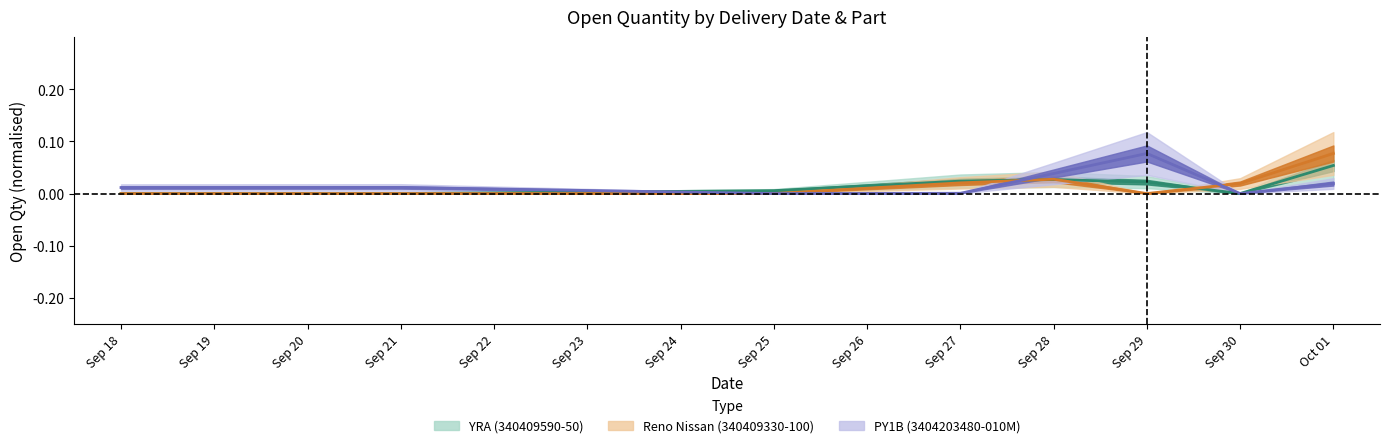

Rank the series by their average value, from highest to lowest.

PY1B (3404203480-010M), Reno Nissan (340409330-100), YRA (340409590-50)